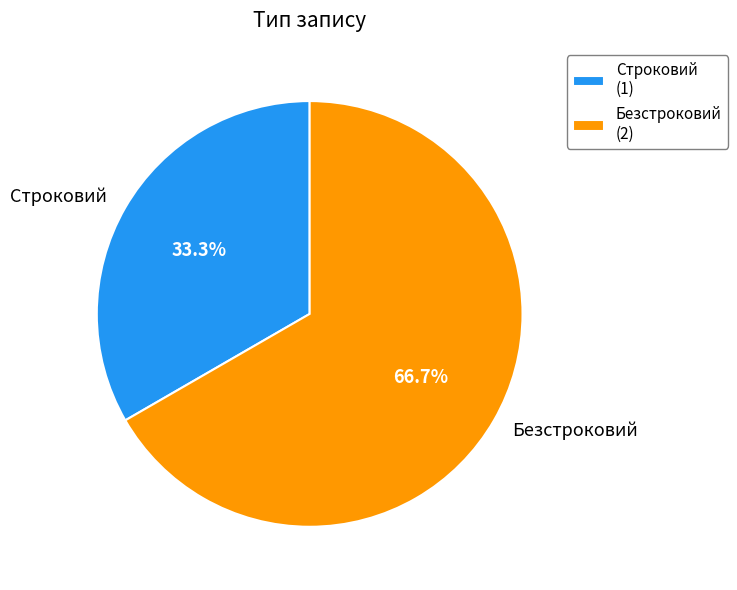

Which slice is the largest?

Безстроковий